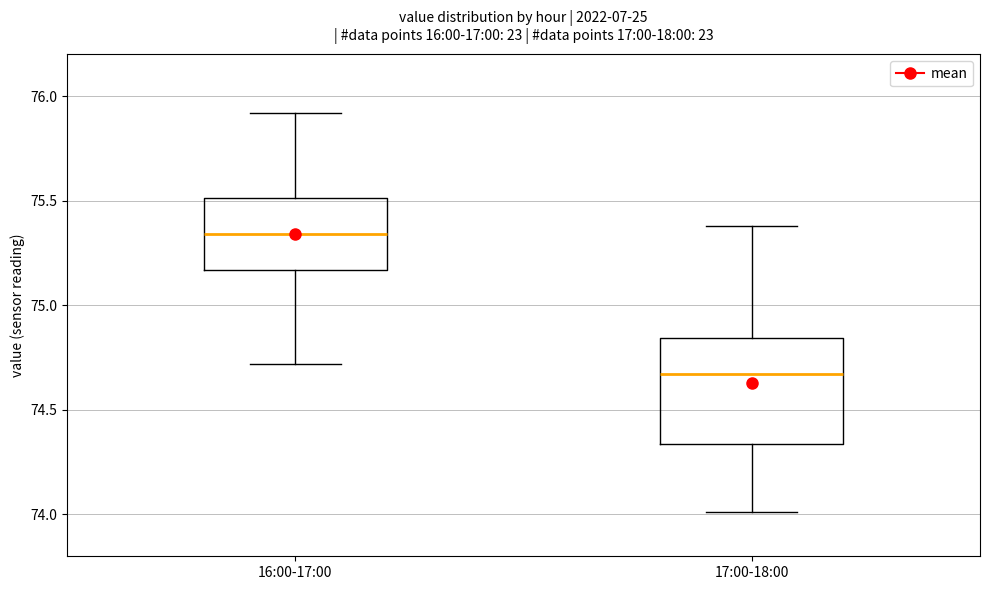

Which box has the highest median line?

16:00-17:00